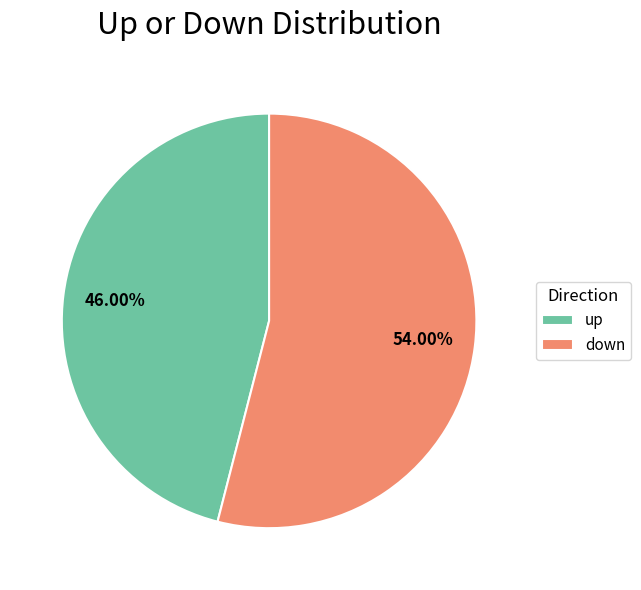

To the nearest percent, what is the difference between the up and down slice percentages?

8%